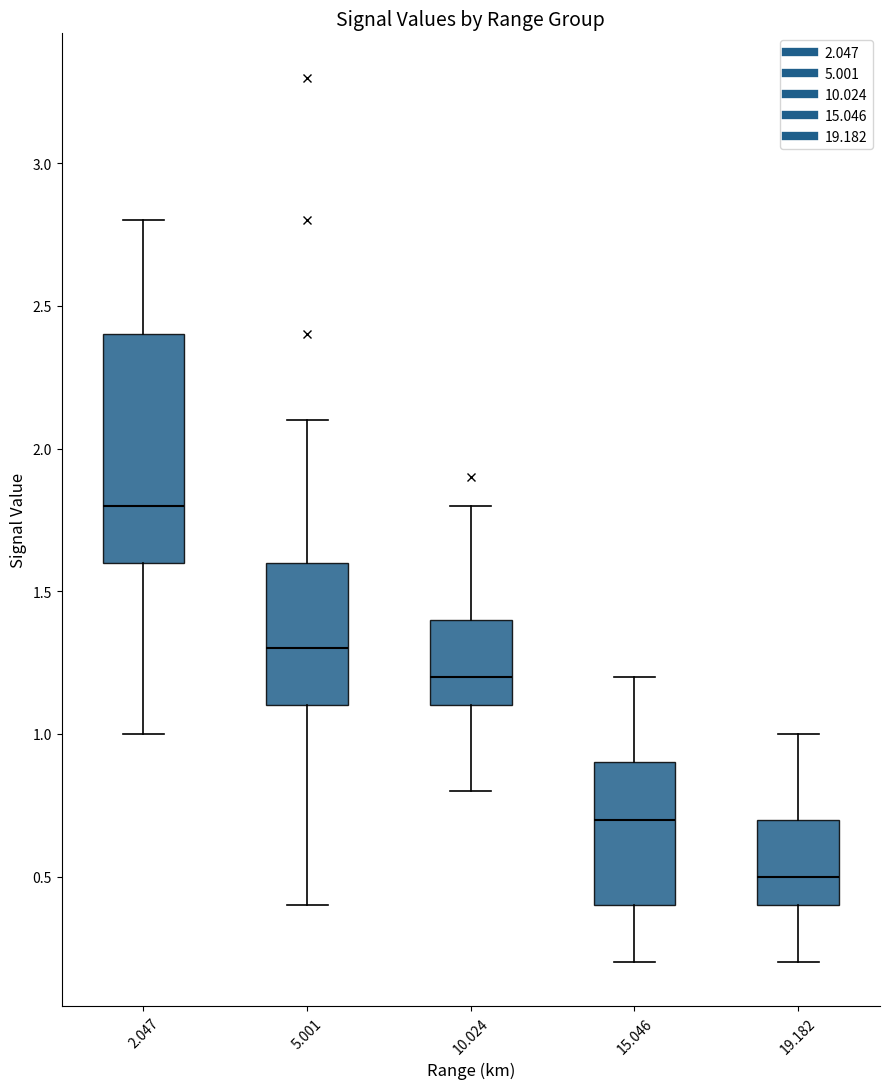

Reading left to right, transcribe this box plot: for each box, give where its median line is, the range the box spans, and where its two whiskers end, as read against the y-axis. The values are not printed on the chart, so give them approximately, as read against the axis.

2.047: median 1.8, box 1.6 to 2.4, whiskers 1.0 to 2.8
5.001: median 1.3, box 1.1 to 1.6, whiskers 0.4 to 2.1
10.024: median 1.2, box 1.1 to 1.4, whiskers 0.8 to 1.8
15.046: median 0.7, box 0.4 to 0.9, whiskers 0.2 to 1.2
19.182: median 0.5, box 0.4 to 0.7, whiskers 0.2 to 1.0